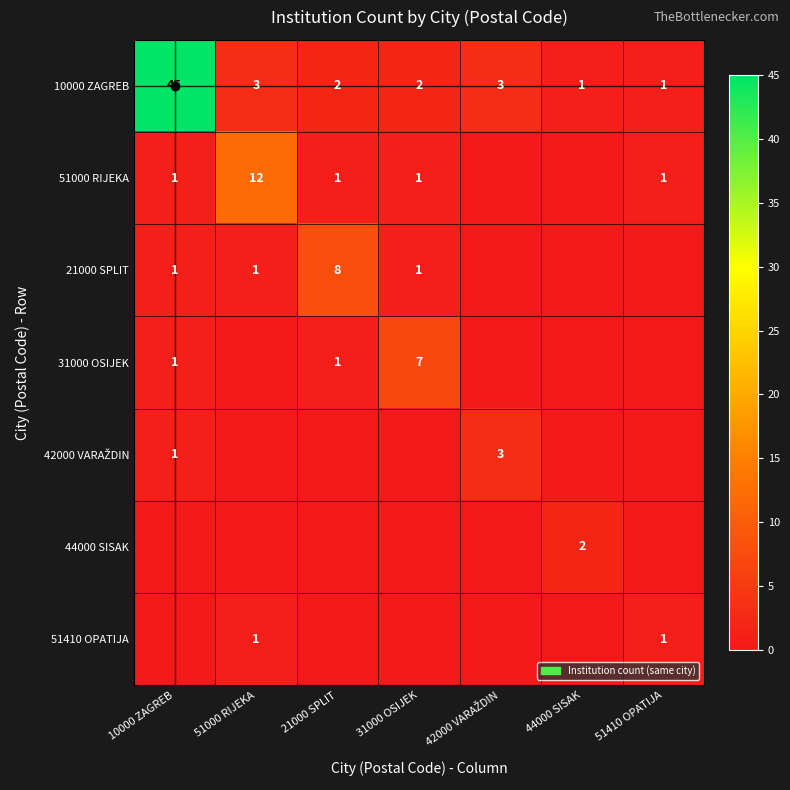

What is the difference between the 31000 OSIJEK values at 21000 SPLIT and 31000 OSIJEK?

6